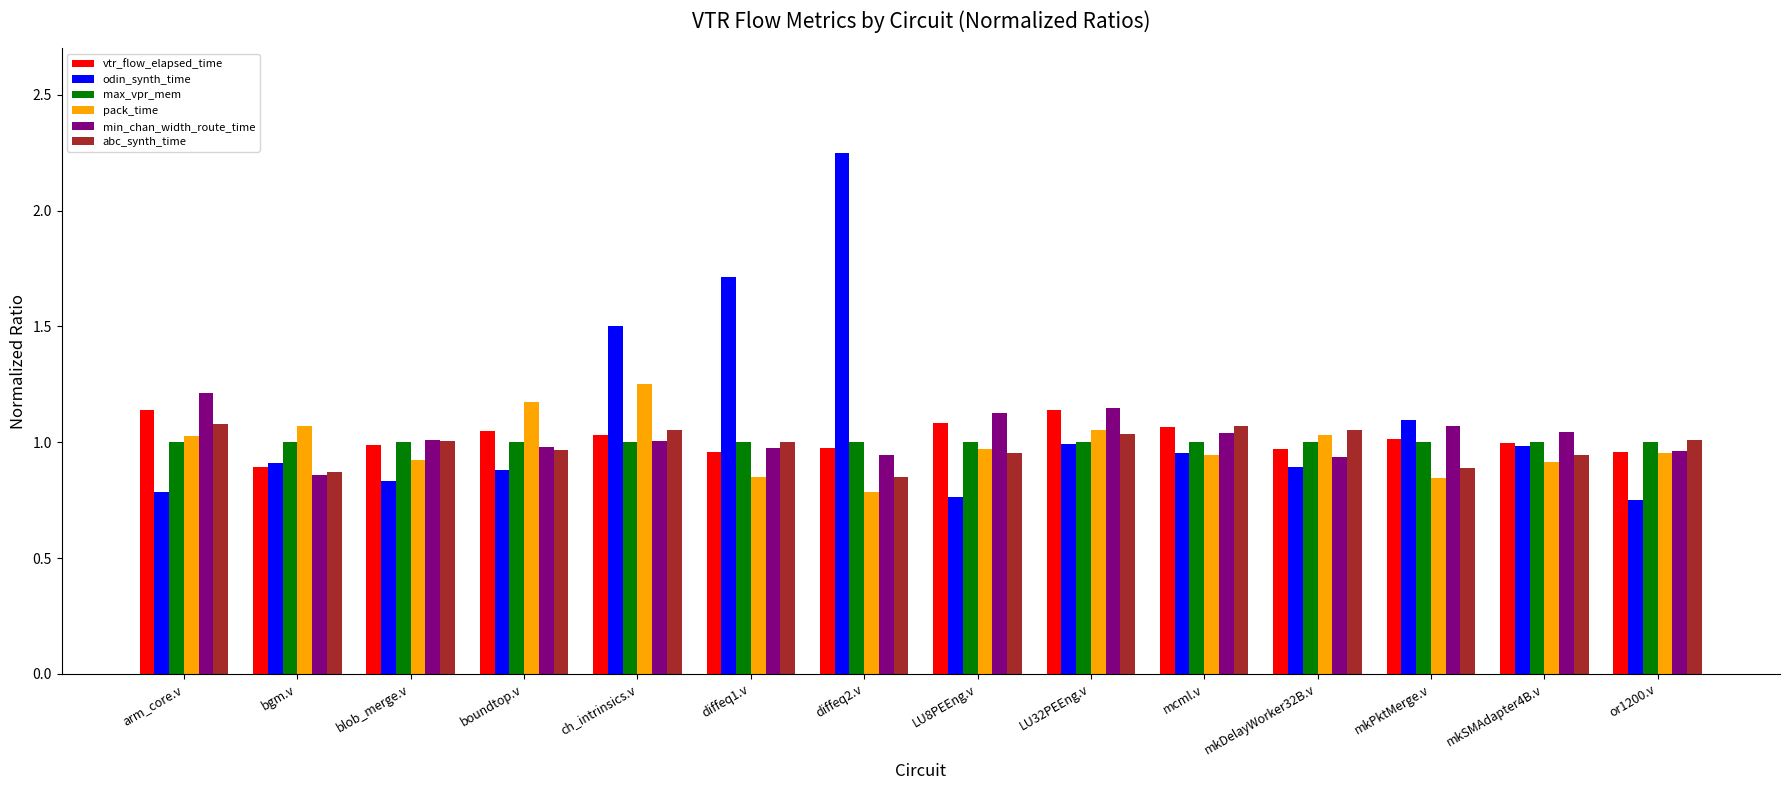

Count the number of data series in this chart.

6